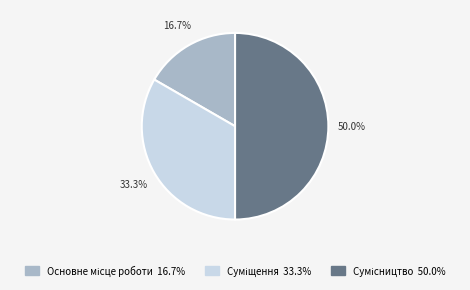

What percentage is the Суміщення slice, to the nearest percent?

33%